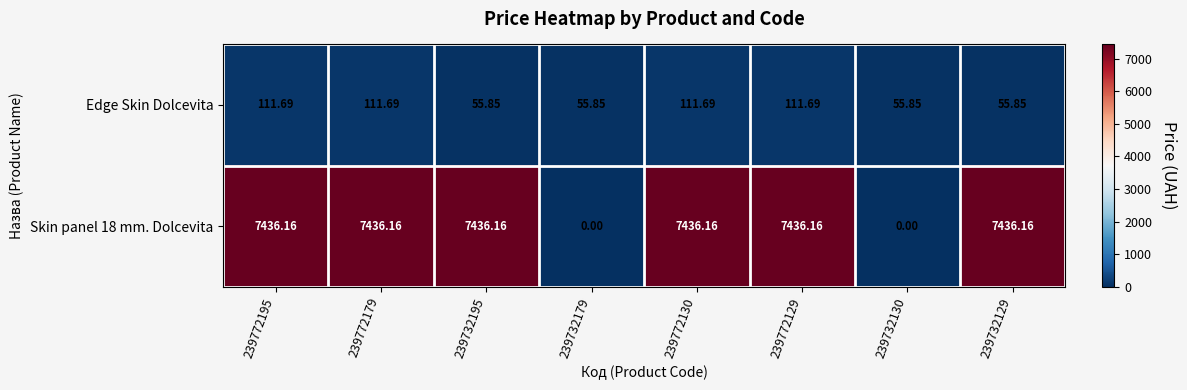

Is the value of Edge Skin Dolcevita at 239732130 greater than the value of Skin panel 18 mm. Dolcevita at 239772129?

No